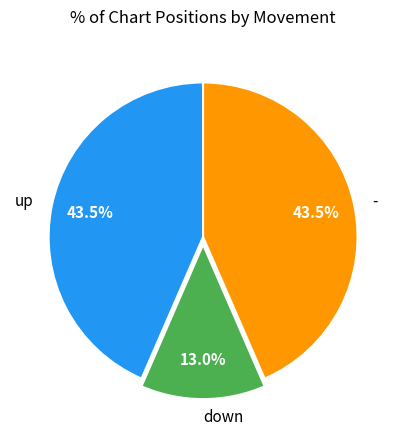

Is it true that down is 13% of the pie?

True